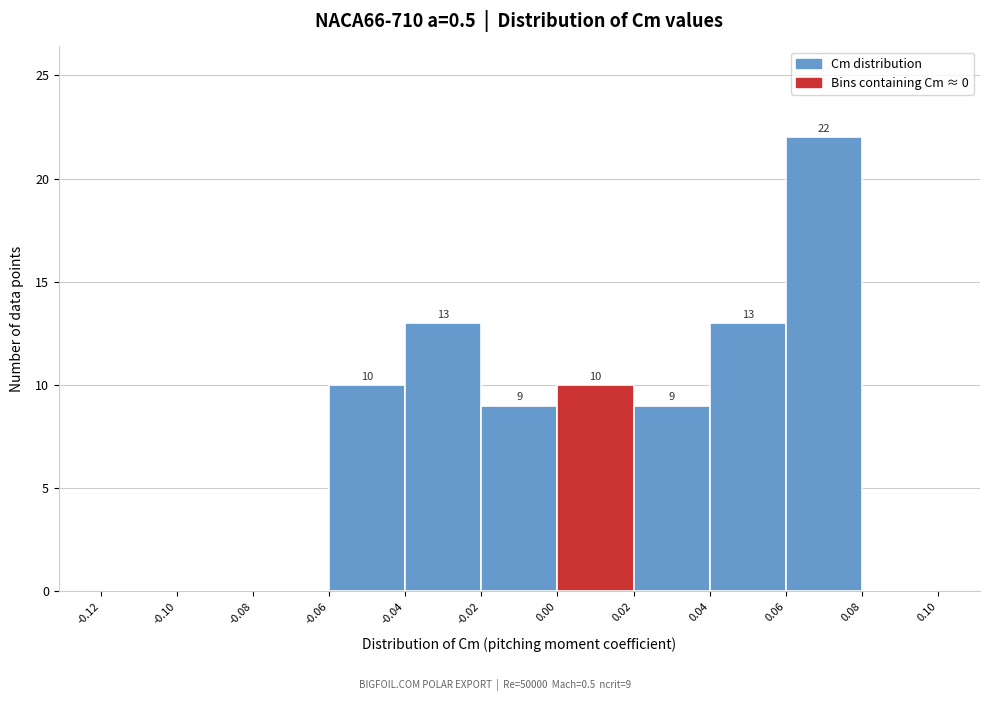

Over which range of the x-axis is the bar tallest?

0.06 to 0.08